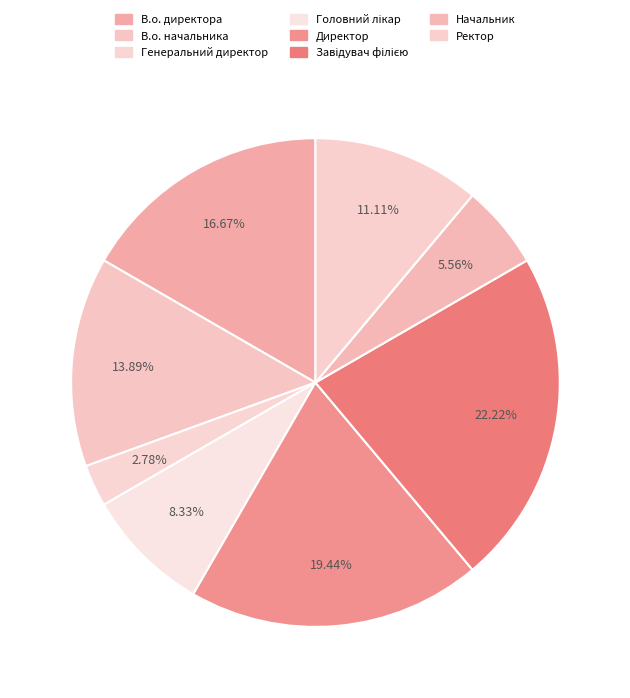

How many slices are in this pie chart?

8